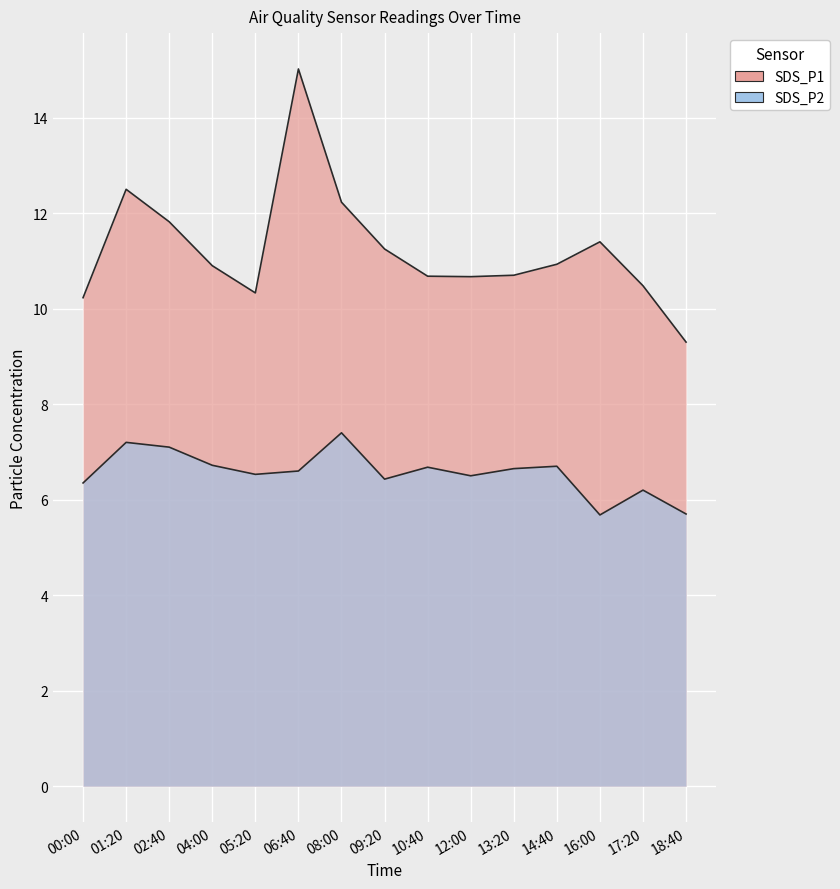

True or false: SDS_P1 and SDS_P2 intersect in this chart.

False